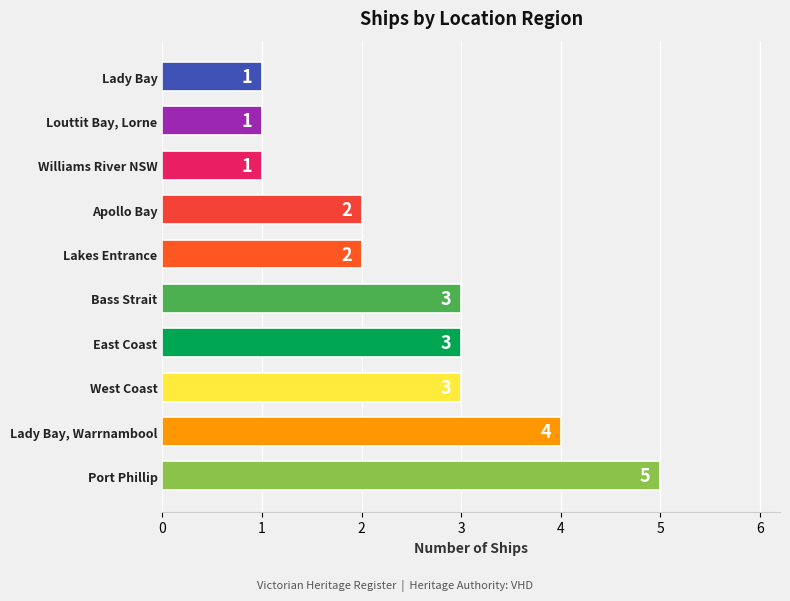

Reading bottom to top, what are all the values shown in this chart?

Port Phillip=5	Lady Bay, Warrnambool=4	West Coast=3	East Coast=3	Bass Strait=3	Lakes Entrance=2	Apollo Bay=2	Williams River NSW=1	Louttit Bay, Lorne=1	Lady Bay=1